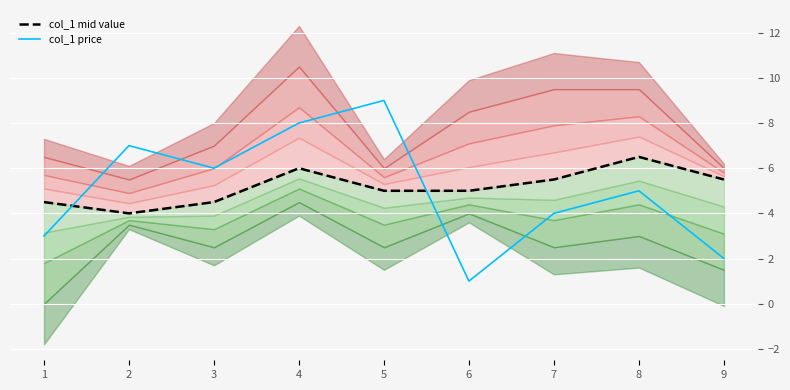

At which category does col_1 (price) reach its first local peak?

2